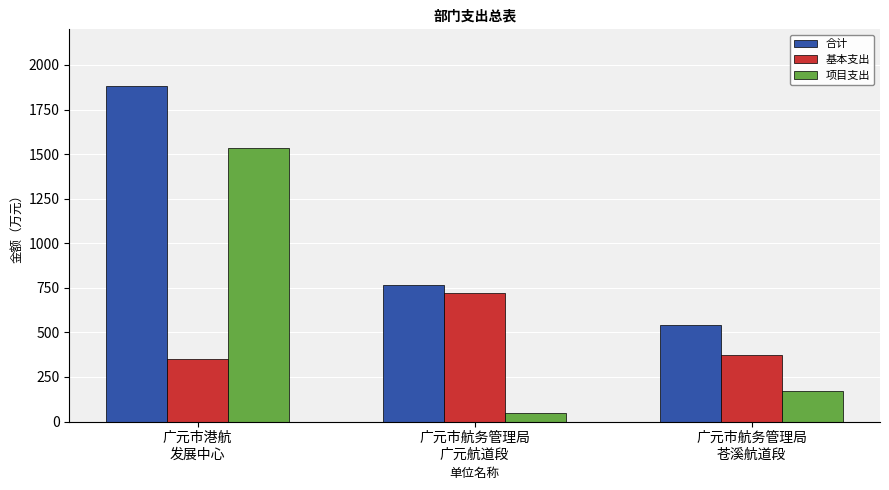

Reading left to right, extract all data points from this chart.

合计: 1884.3	768.5	542.8
基本支出: 350.8	722.4	370.8
项目支出: 1533.5	46.0	172.1